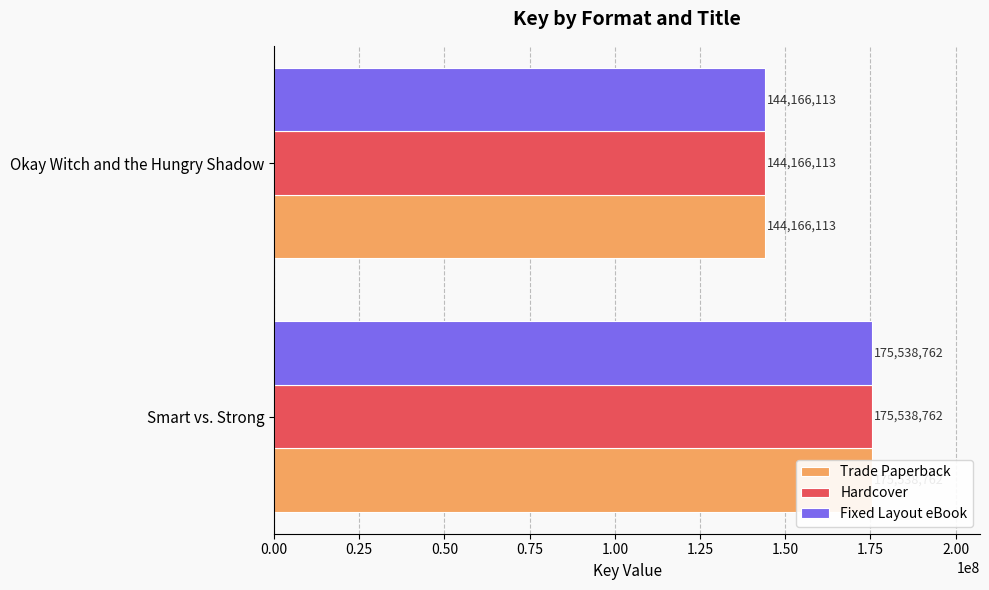

At how many categories does at least one series exceed 170946023?

1